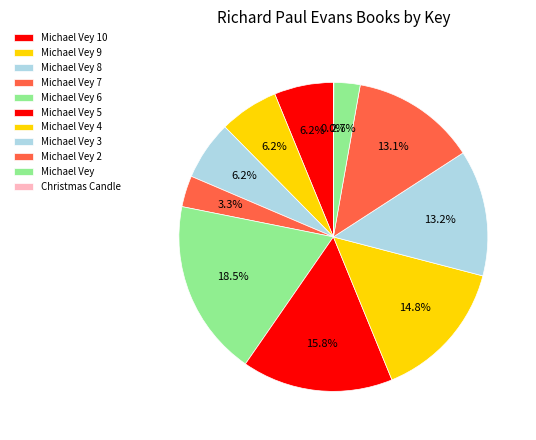

Is Christmas Candle the majority of the pie?

No